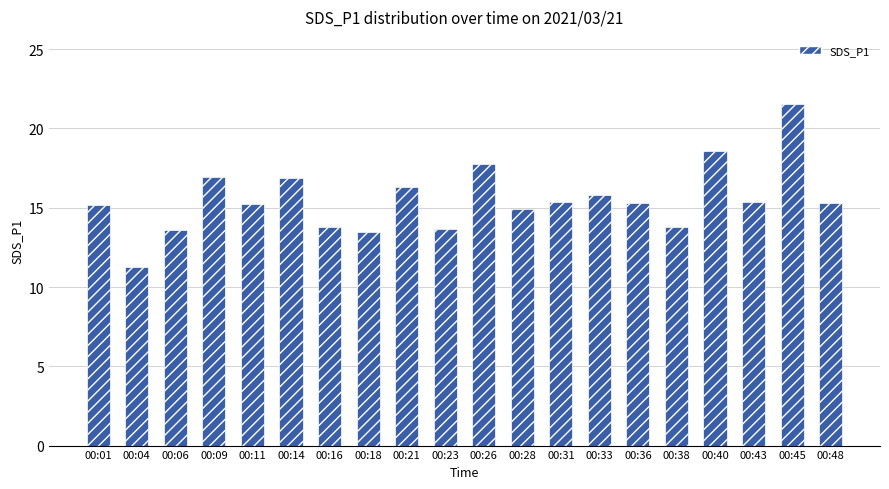

What value does the data have at 00:11?

15.2